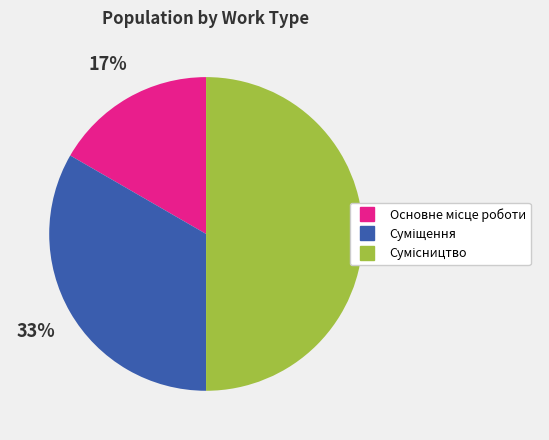

To the nearest percent, what is the difference between the largest and smallest slice percentages?

33%